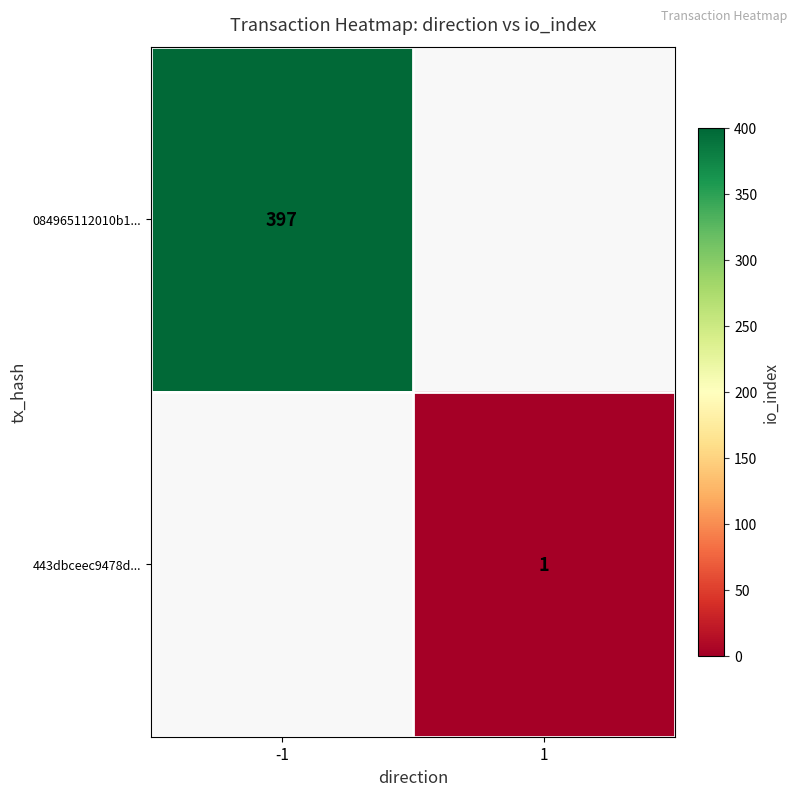

Is it true that 443dbceec9478d... equals 2 at 1?

False